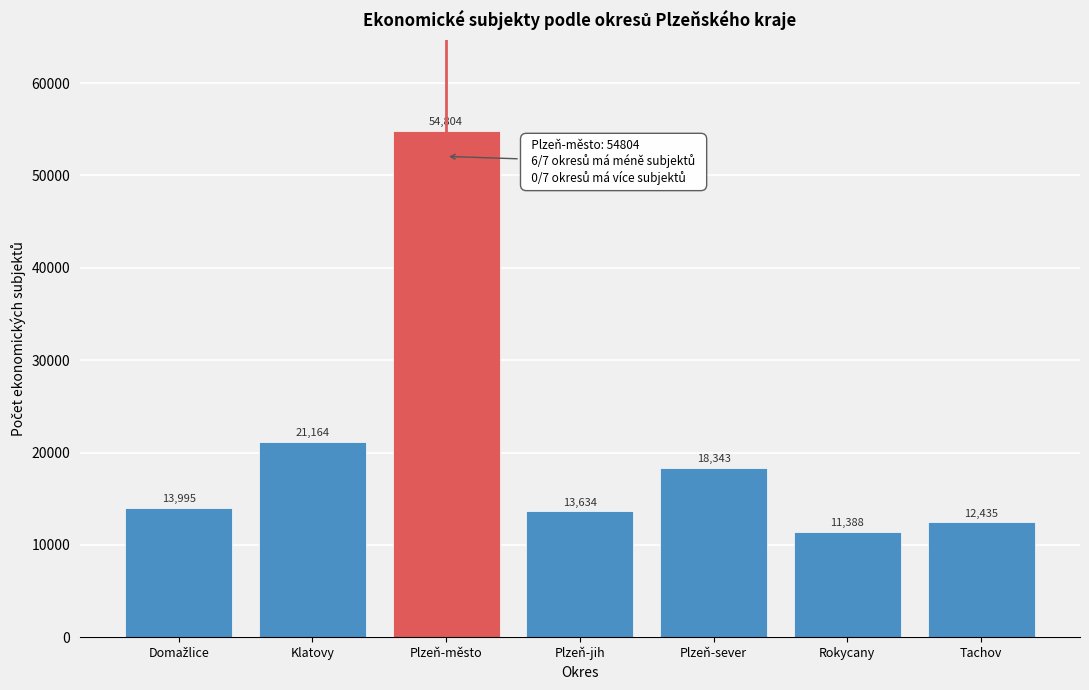

Reading left to right, transcribe all the data shown in this chart.

13995	21164	54804	13634	18343	11388	12435